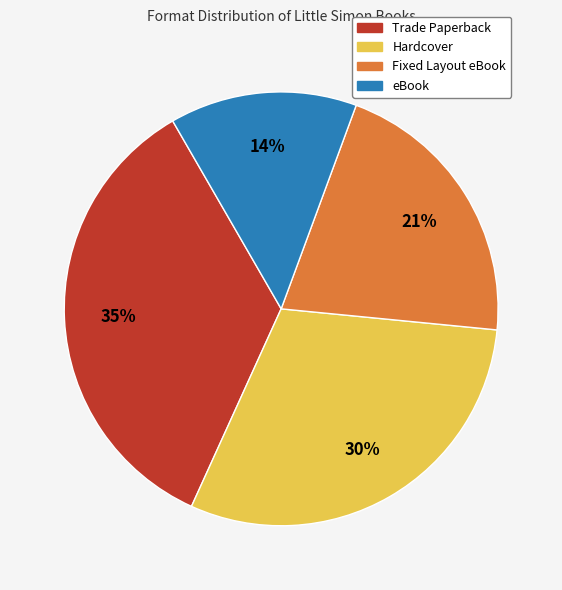

What is the ratio of the value at Hardcover to the value at Fixed Layout eBook?

1.4